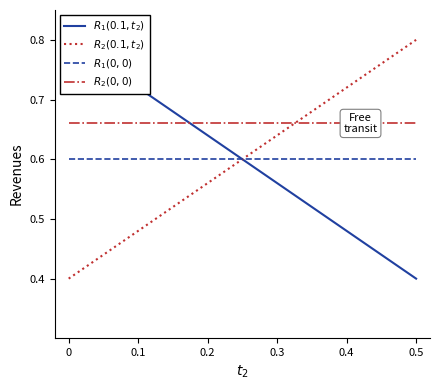

True or false: $R_2(0.1, t_2)$ and $R_1(0.1, t_2)$ intersect in this chart.

False